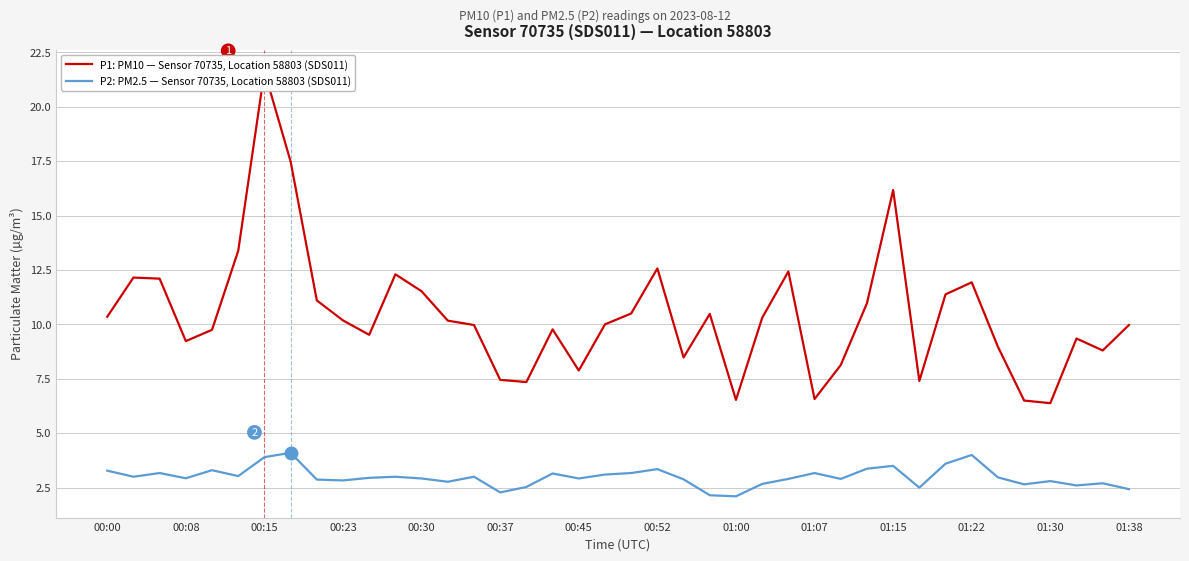

Reading left to right, extract all data points from this chart.

P1: PM10 — Sensor 70735, Location 58803 (SDS011): 10.3	12.2	12.1	9.2	9.8	13.4	21.6	17.5	11.1	10.2	9.5	12.3	11.5	10.2	10.0	7.5	7.3	9.8	7.9	10.0	10.5	12.6	8.5	10.5	6.5	10.3	12.4	6.6	8.1	11.0	16.2	7.4	11.4	11.9	9.0	6.5	6.4	9.3	8.8	10.0
P2: PM2.5 — Sensor 70735, Location 58803 (SDS011): 3.3	3.0	3.2	2.9	3.3	3.0	3.9	4.1	2.9	2.8	3.0	3.0	2.9	2.8	3.0	2.3	2.5	3.1	2.9	3.1	3.2	3.4	2.9	2.1	2.1	2.7	2.9	3.2	2.9	3.4	3.5	2.5	3.6	4.0	3.0	2.6	2.8	2.6	2.7	2.4